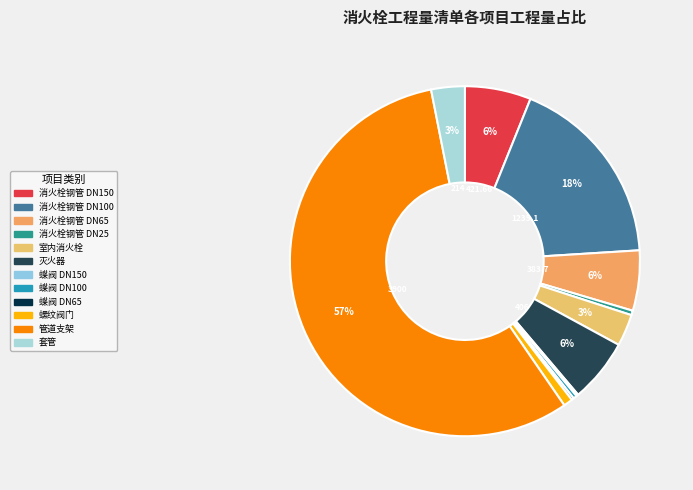

True or false: 室内消火栓 accounts for 3% of the total.

True